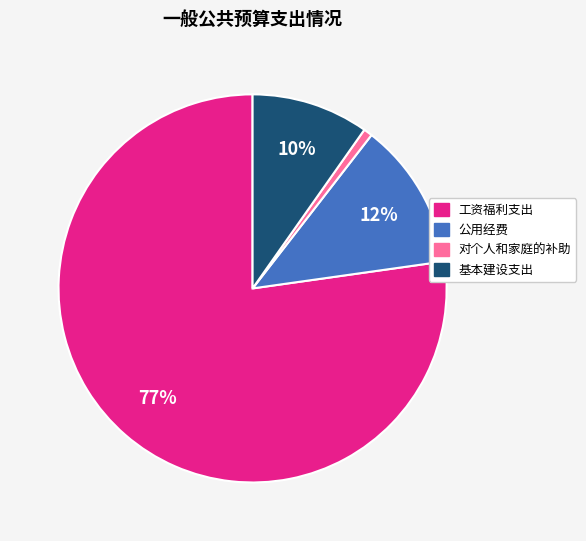

How many slices are in this pie chart?

4